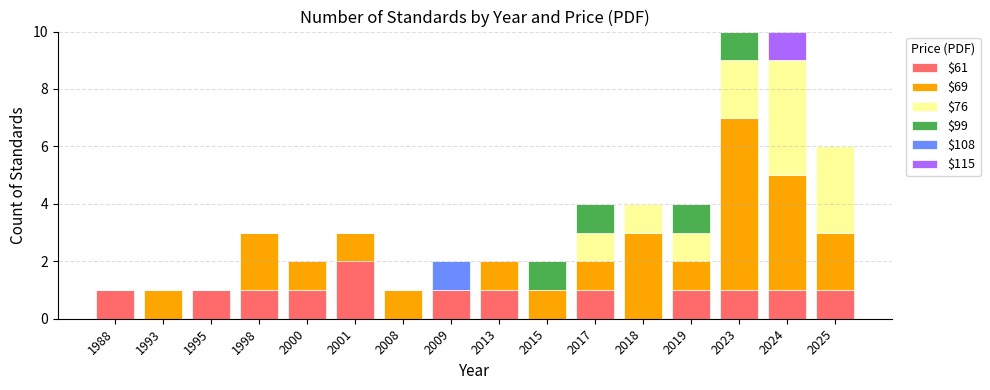

Is it true that $61 equals 1 at 1995?

True